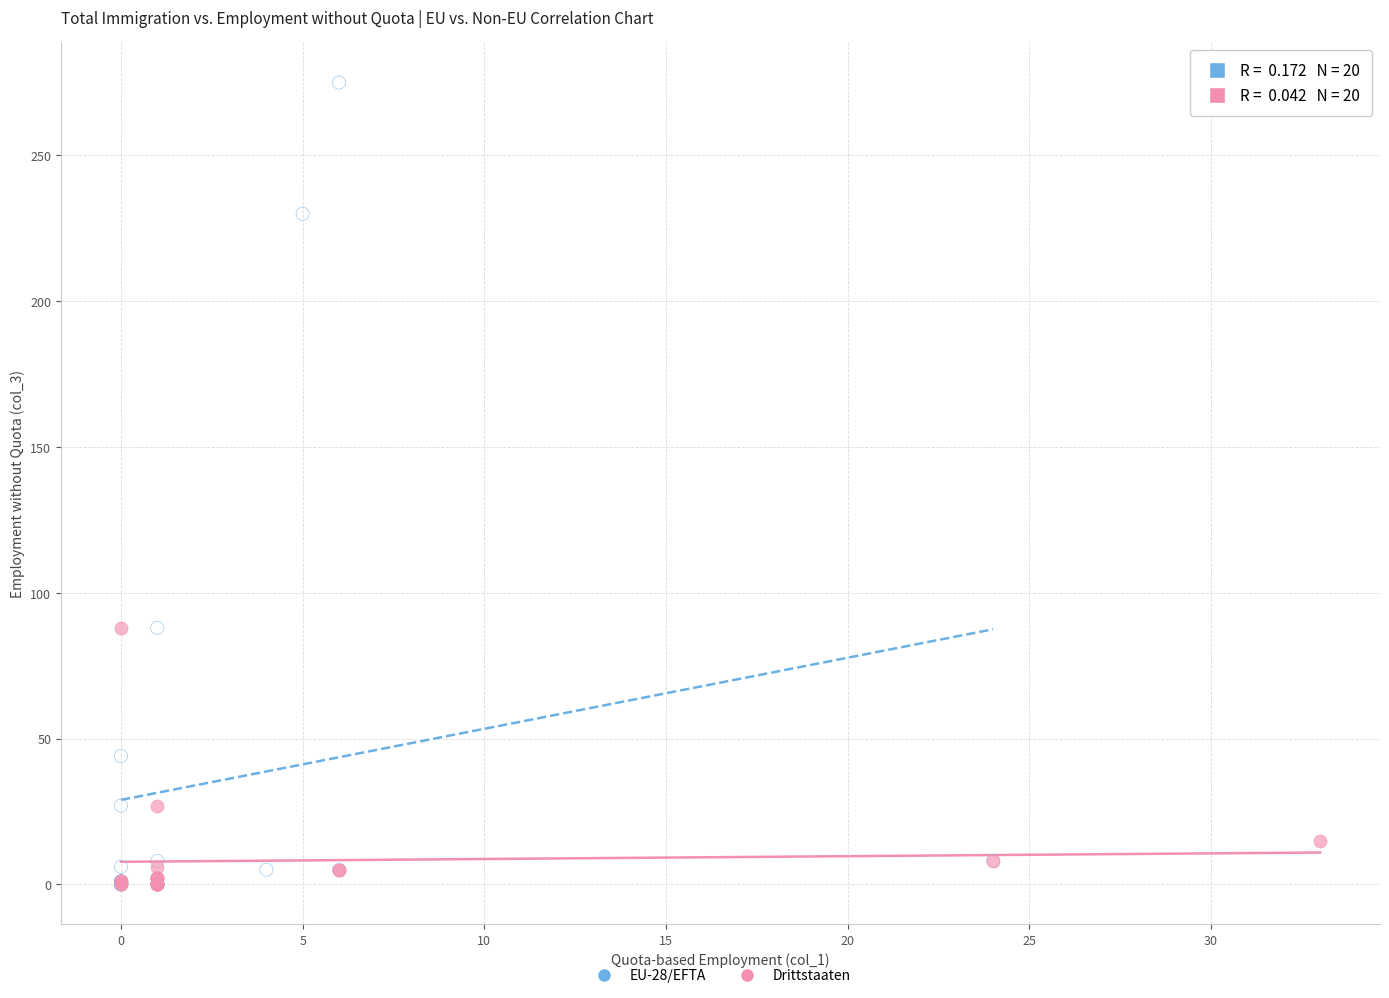

What are all the series names shown in the legend?

EU-28/EFTA, Drittstaaten